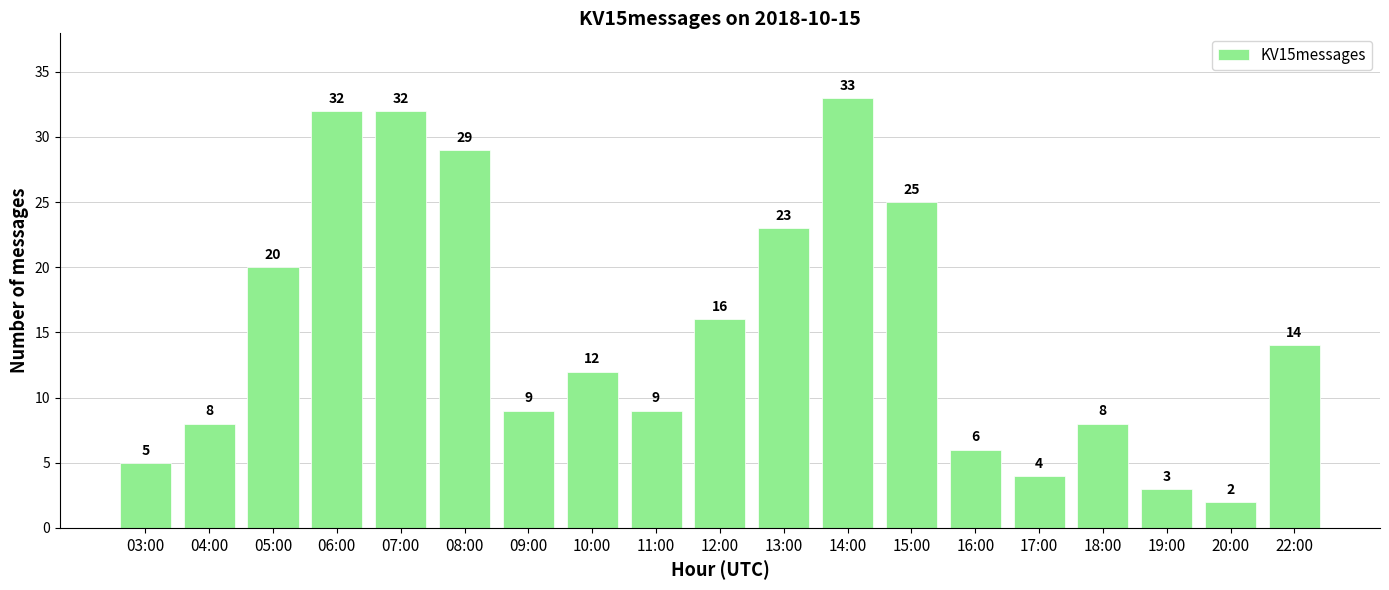

Which has a higher value, 20:00 or 08:00?

08:00